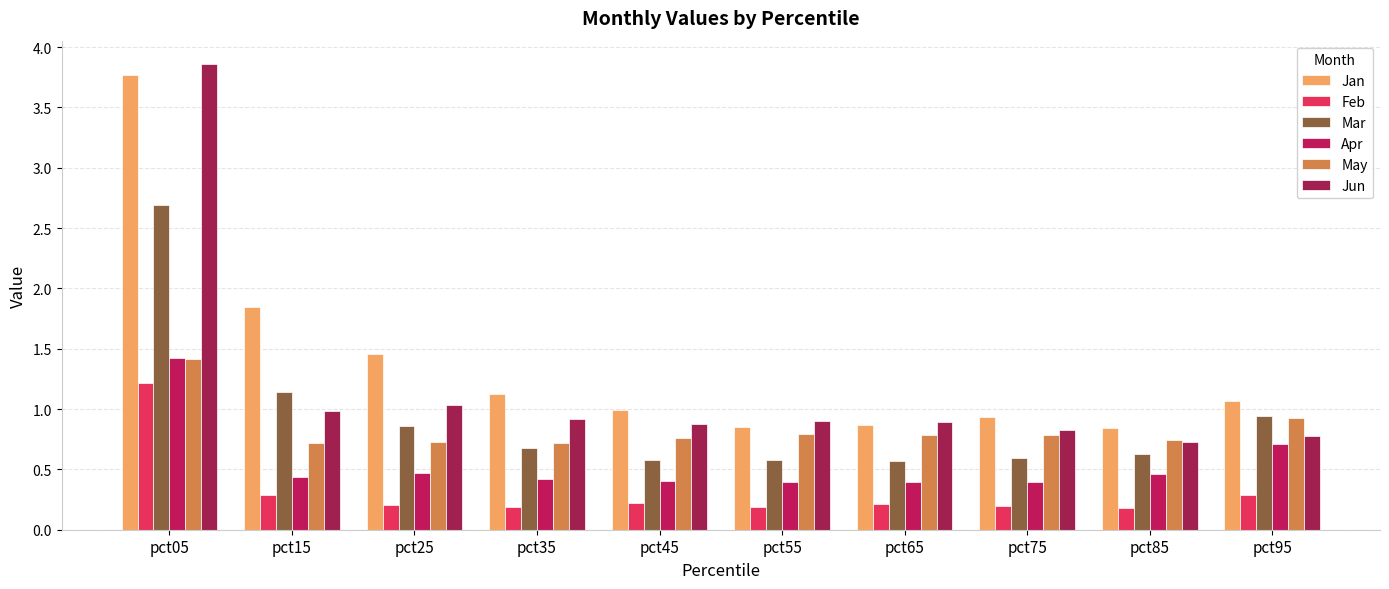

At which category is the sum across all series the highest?

pct05